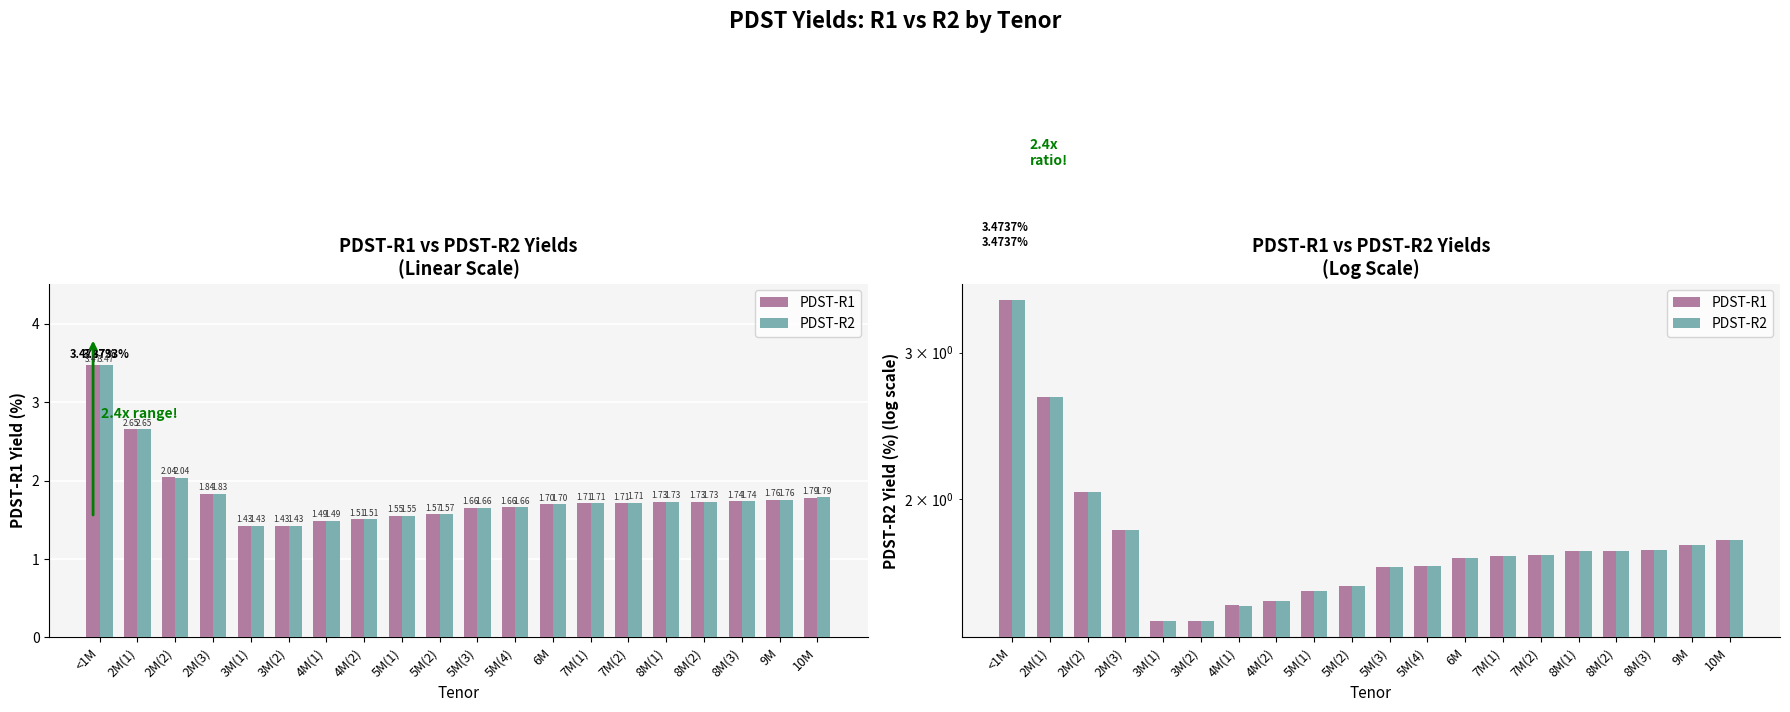

True or false: PDST-R2 has a value of 0.5 at 8M(3).

False